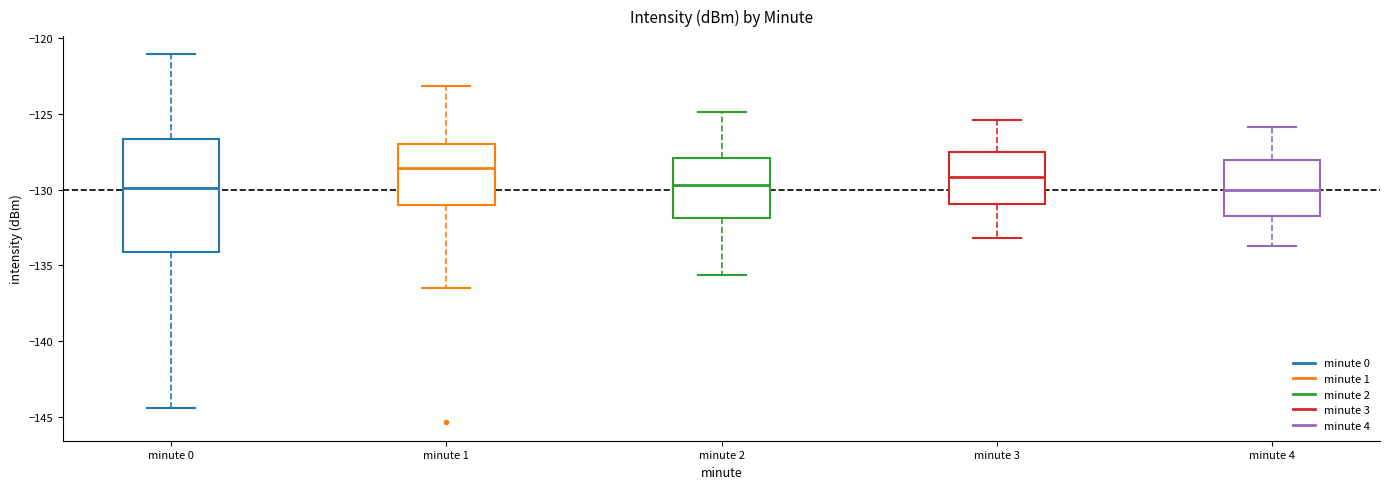

Reading left to right, read every box against the y-axis: the position of its median line, the range the box covers, and the ends of its whiskers. The values are not printed on the chart, so give them approximately, as read against the axis.

minute 0: median -130.0, box -134.0 to -126.5, whiskers -144.5 to -121.0
minute 1: median -128.5, box -131.0 to -127.0, whiskers -136.5 to -123.0
minute 2: median -129.5, box -132.0 to -128.0, whiskers -135.5 to -125.0
minute 3: median -129.0, box -131.0 to -127.5, whiskers -133.0 to -125.5
minute 4: median -130.0, box -132.0 to -128.0, whiskers -133.5 to -126.0